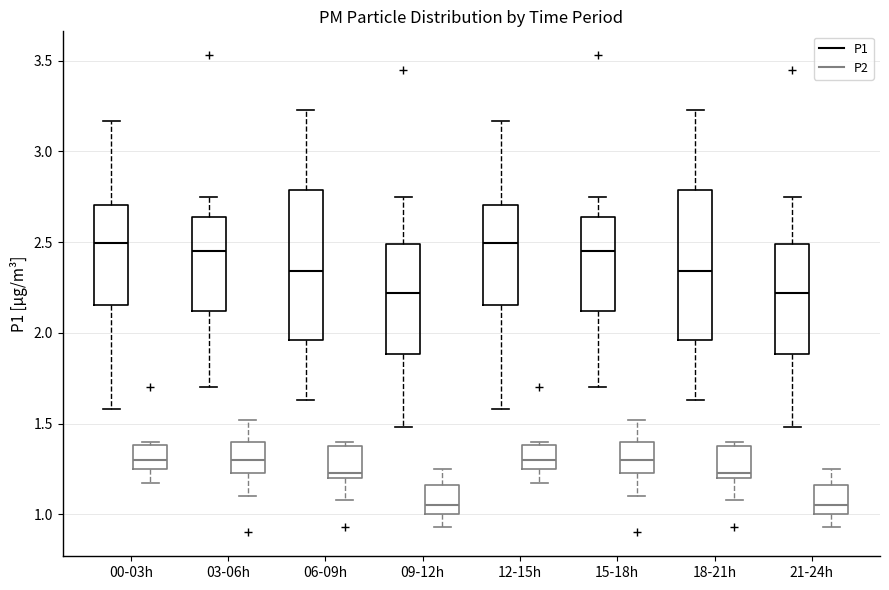

Reading left to right, read every box against the y-axis: the position of its median line, the range the box covers, and the ends of its whiskers. The values are not printed on the chart, so give them approximately, as read against the axis.

00-03h (P1): median 2.50, box 2.15 to 2.70, whiskers 1.60 to 3.15
00-03h (P2): median 1.30, box 1.25 to 1.40, whiskers 1.15 to 1.40 (just above the box's upper edge)
03-06h (P1): median 2.45, box 2.10 to 2.65, whiskers 1.70 to 2.75
03-06h (P2): median 1.30, box 1.25 to 1.40, whiskers 1.10 to 1.50
06-09h (P1): median 2.35, box 1.95 to 2.80, whiskers 1.65 to 3.25
06-09h (P2): median 1.25, box 1.20 to 1.40, whiskers 1.10 to 1.40 (just above the box's upper edge)
09-12h (P1): median 2.20, box 1.90 to 2.50, whiskers 1.50 to 2.75
09-12h (P2): median 1.05, box 1.00 to 1.15, whiskers 0.95 to 1.25
12-15h (P1): median 2.50, box 2.15 to 2.70, whiskers 1.60 to 3.15
12-15h (P2): median 1.30, box 1.25 to 1.40, whiskers 1.15 to 1.40 (just above the box's upper edge)
15-18h (P1): median 2.45, box 2.10 to 2.65, whiskers 1.70 to 2.75
15-18h (P2): median 1.30, box 1.25 to 1.40, whiskers 1.10 to 1.50
18-21h (P1): median 2.35, box 1.95 to 2.80, whiskers 1.65 to 3.25
18-21h (P2): median 1.25, box 1.20 to 1.40, whiskers 1.10 to 1.40 (just above the box's upper edge)
21-24h (P1): median 2.20, box 1.90 to 2.50, whiskers 1.50 to 2.75
21-24h (P2): median 1.05, box 1.00 to 1.15, whiskers 0.95 to 1.25